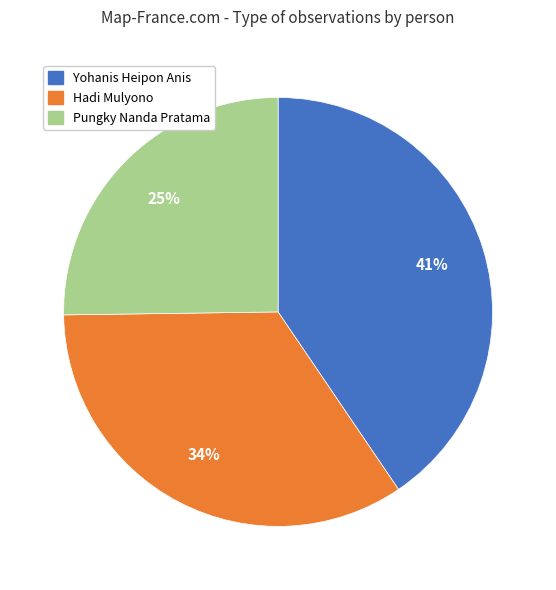

Do Hadi Mulyono and Pungky Nanda Pratama together represent more than half of the pie?

Yes